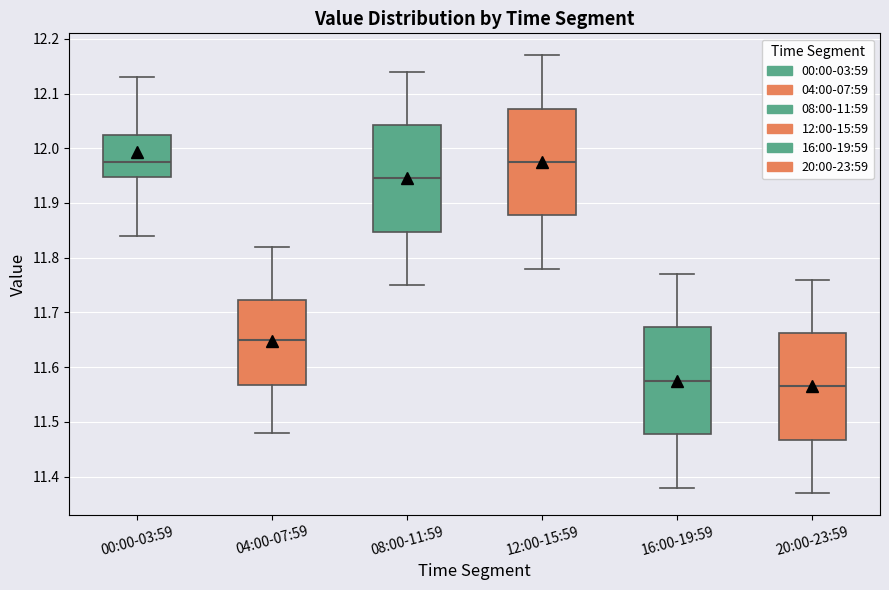

Where does the upper whisker of the box for 08:00-11:59 end on the y-axis? The values are not printed on the chart, so give them approximately, as read against the axis.

12.14